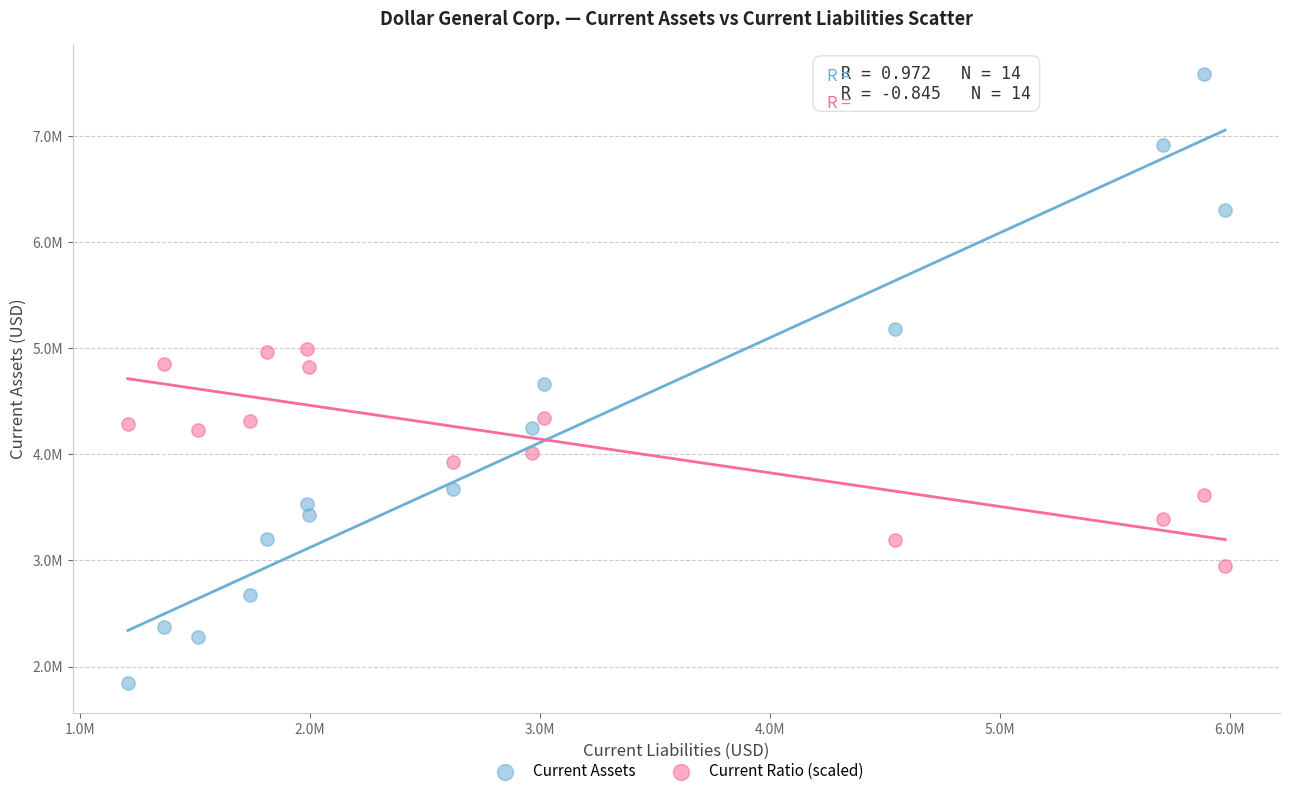

What are all the series names shown in the legend?

Current Assets, Current Ratio (scaled)